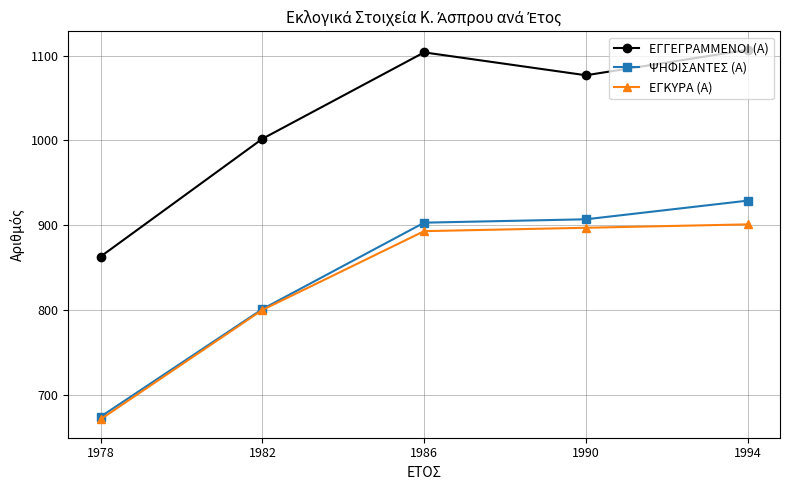

Reading left to right, what are all the values shown in this chart?

ΕΓΓΕΓΡΑΜΜΕΝΟΙ (Α): 863	1002	1104	1077	1107
ΨΗΦΙΣΑΝΤΕΣ (Α): 674	801	903	907	929
ΕΓΚΥΡΑ (Α): 671	800	893	897	901